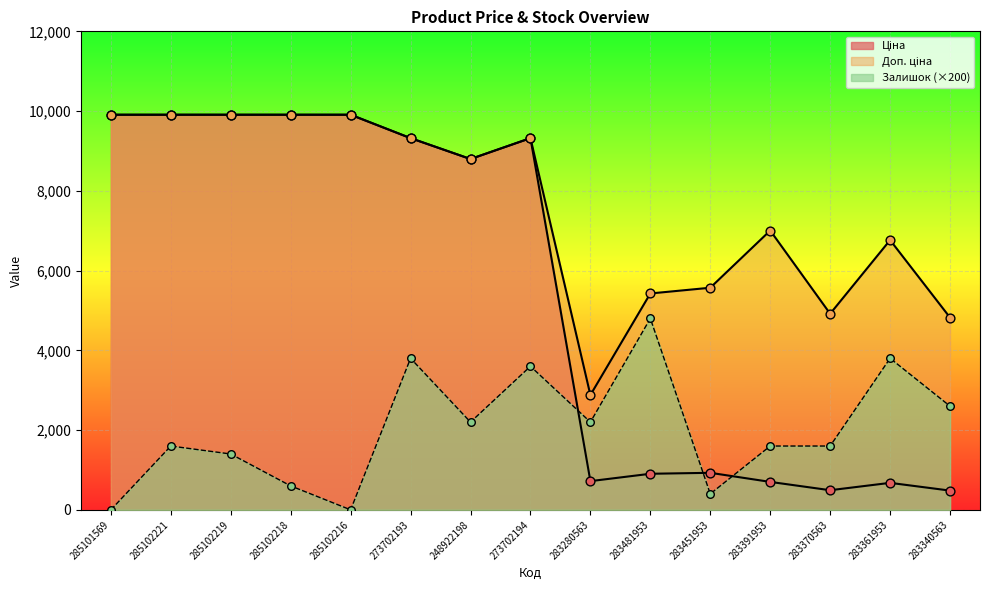

Which series has the widest spread of Y values?

Ціна